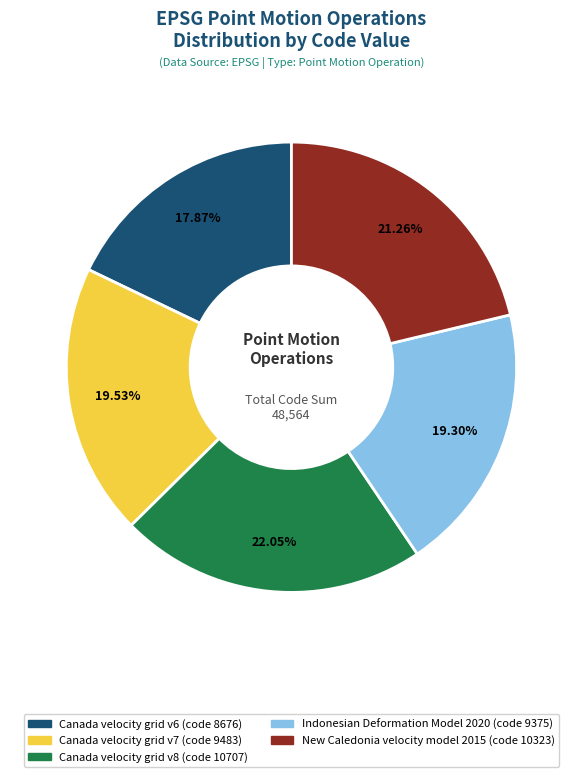

Is there a majority slice in this chart?

No